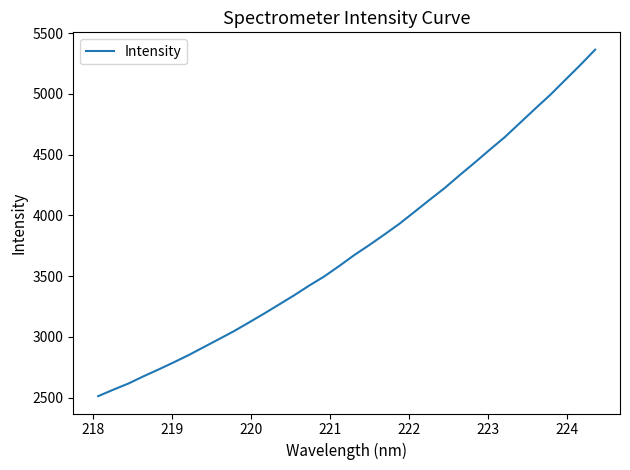

What is the greatest value displayed?

5365.1